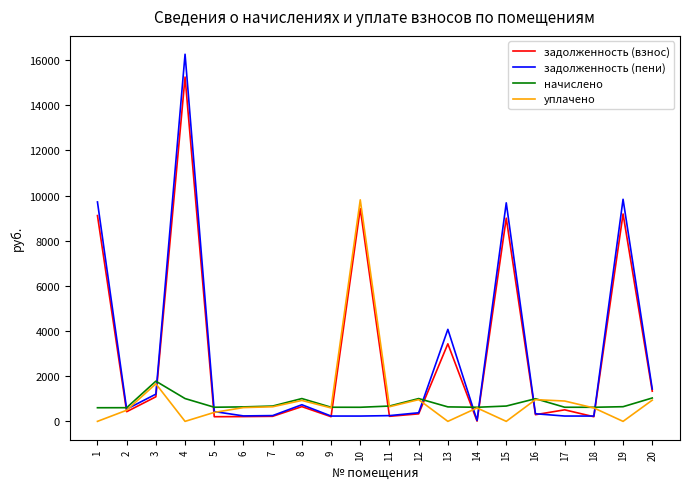

Which series has the widest spread of values?

задолженность (пени)